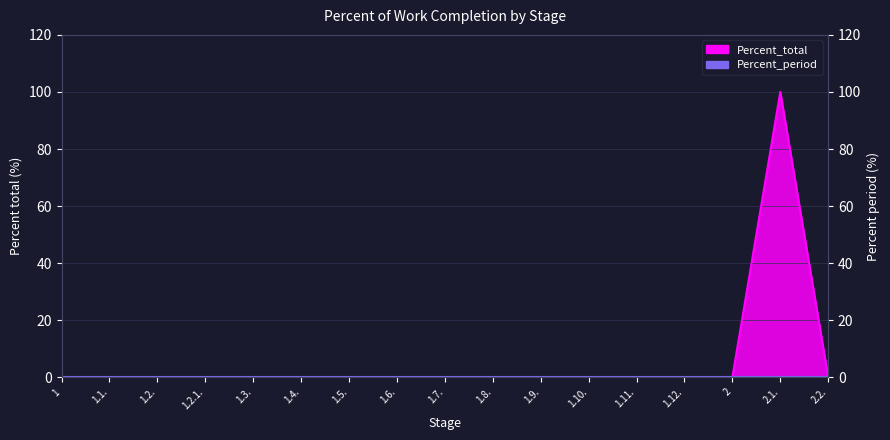

Which label corresponds to the smallest value in the chart?

1